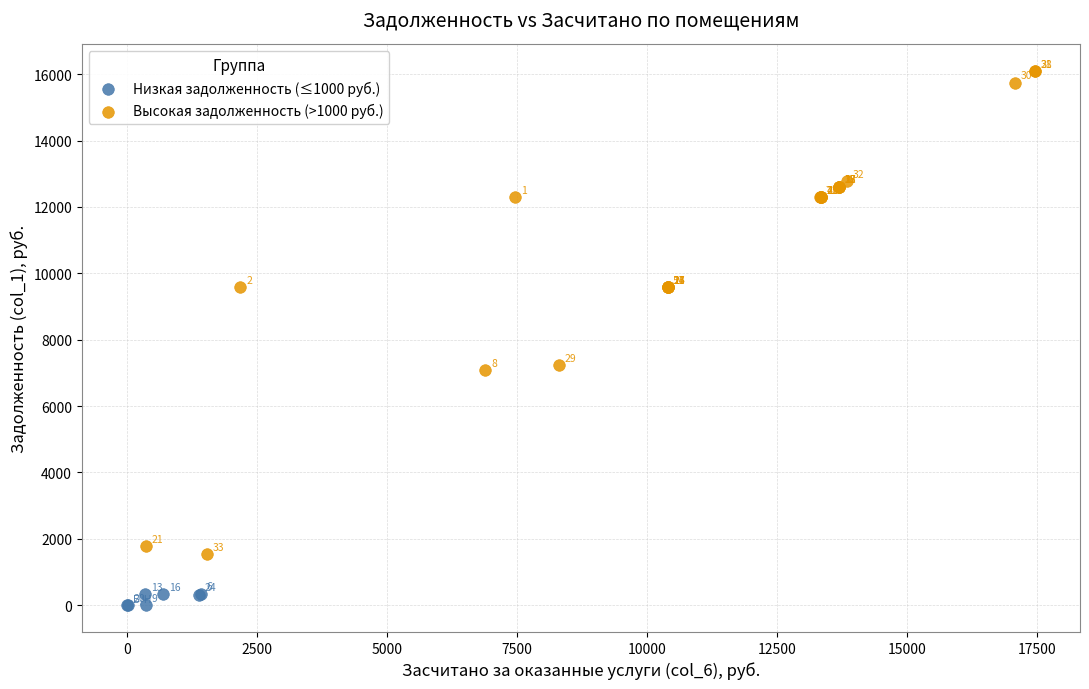

Which series contains the lowest Y value?

Низкая задолженность (≤1000 руб.)